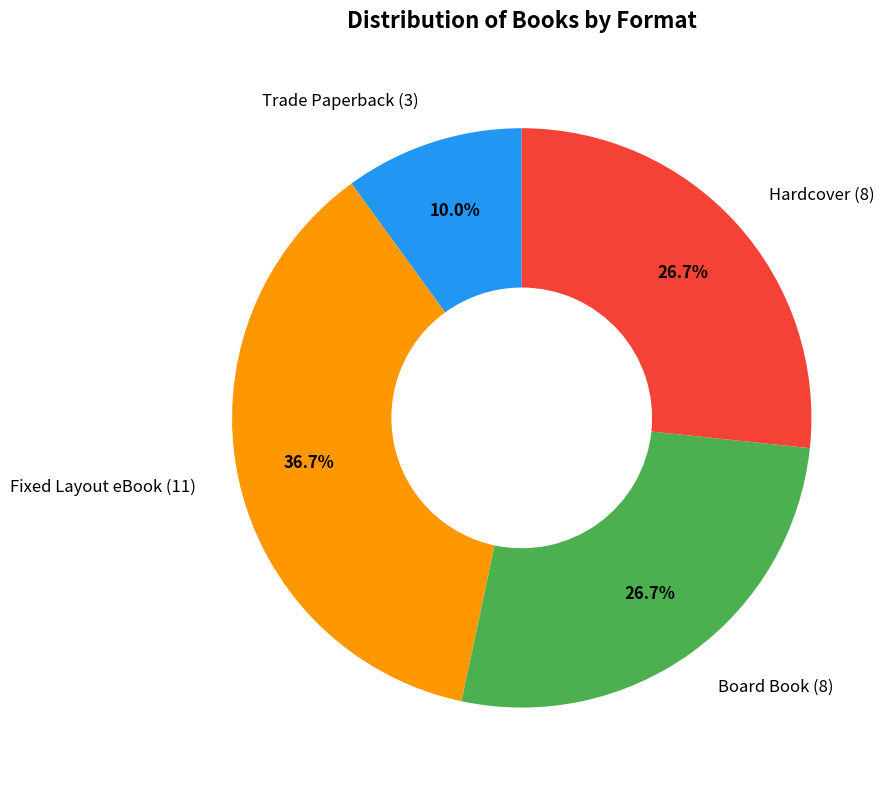

Does any single category account for the majority?

No